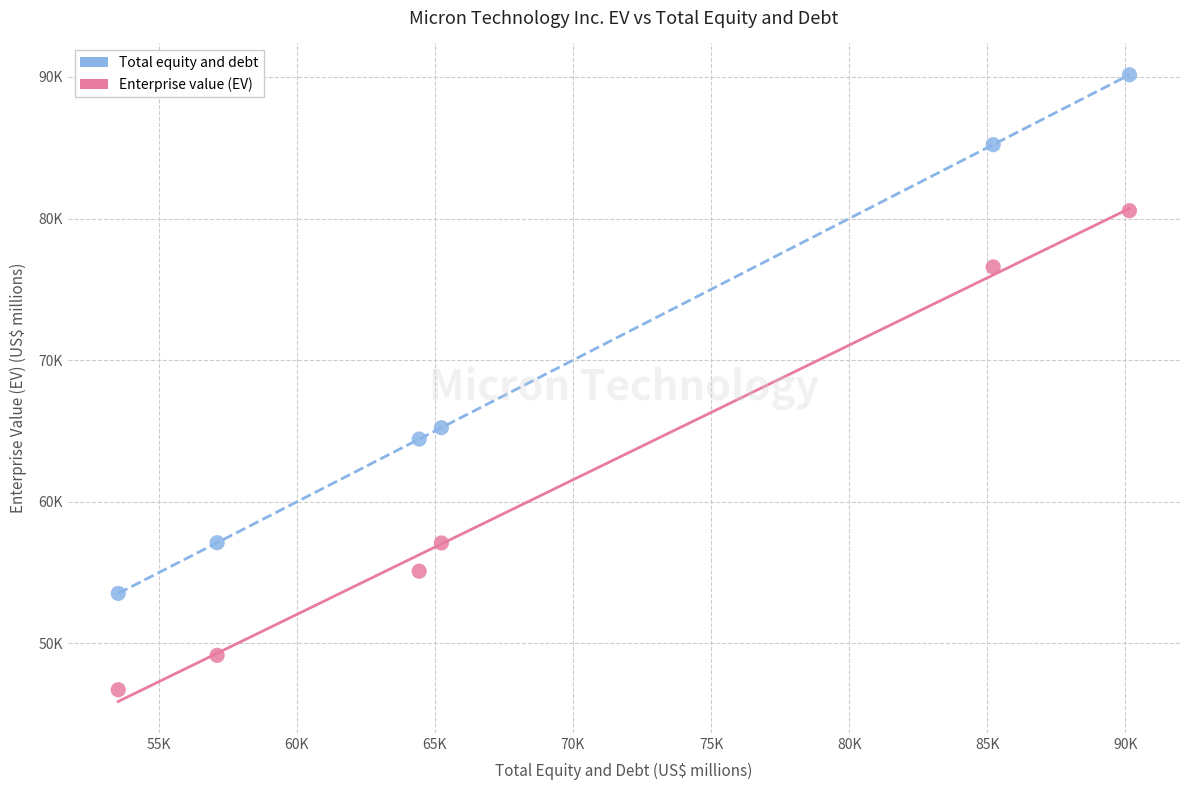

What are all the series names shown in the legend?

Total equity and debt, Enterprise value (EV)